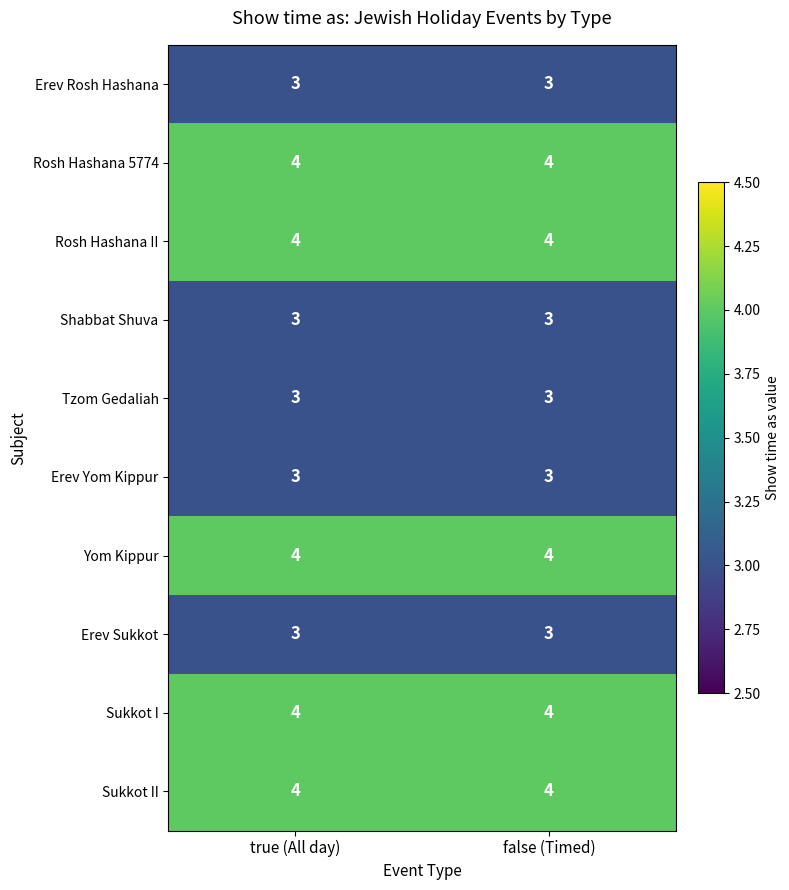

Reading left to right, what are all the values shown in this chart?

Erev Rosh Hashana: 3	3
Rosh Hashana 5774: 4	4
Rosh Hashana II: 4	4
Shabbat Shuva: 3	3
Tzom Gedaliah: 3	3
Erev Yom Kippur: 3	3
Yom Kippur: 4	4
Erev Sukkot: 3	3
Sukkot I: 4	4
Sukkot II: 4	4